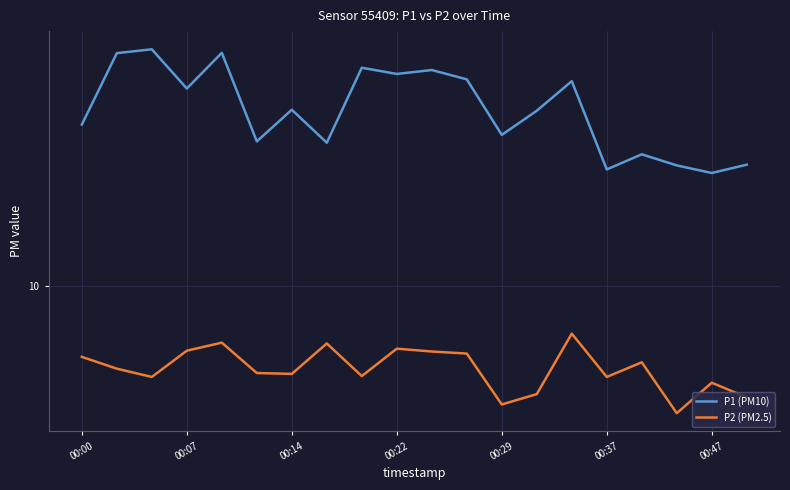

In P2 (PM2.5), how many points are lower than both neighbors (excluding endpoints)?

6